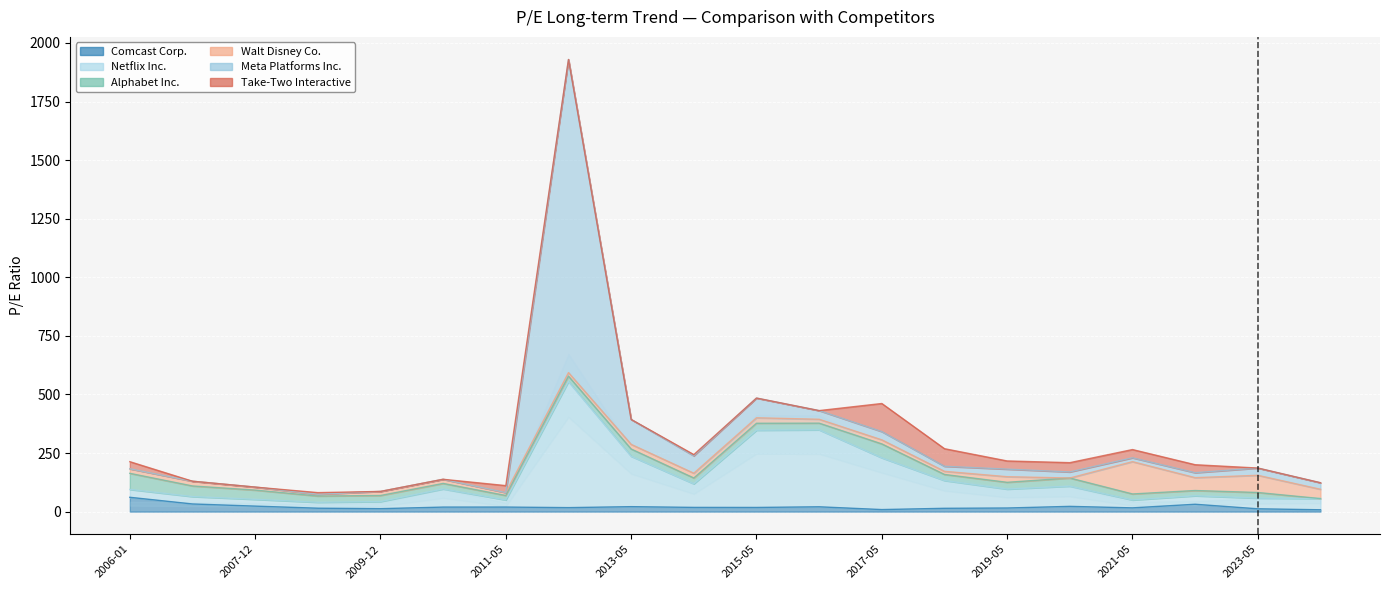

List the labels in order of Walt Disney Co. value, largest first.

2021-05-19, 2023-05-26, 2022-05-17, 2024-05-22, 2019-05-14, 2015-05-22, 2014-05-14, 2007-02-28, 2013-05-14, 2006-01-31, 2010-12-20, 2009-12-18, 2017-05-24, 2016-05-19, 2012-05-23, 2018-05-17, 2007-12-20, 2011-05-25, 2008-12-19, 2020-05-22